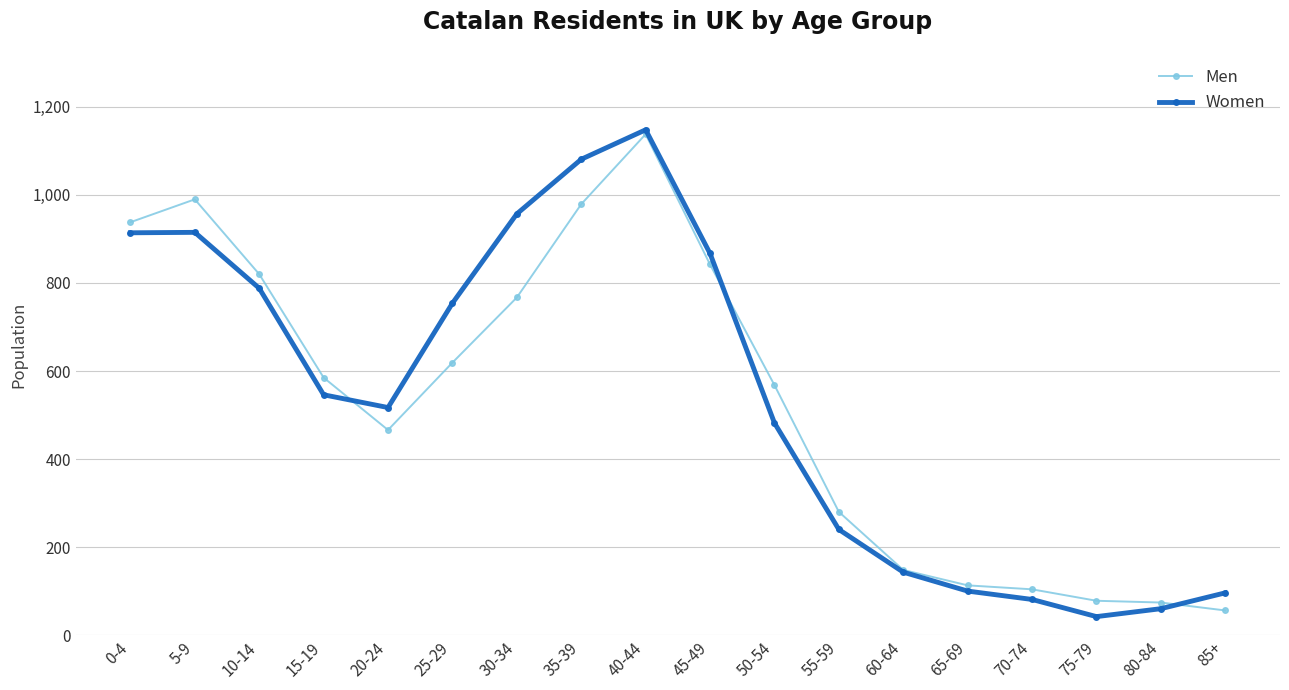

True or false: Women has a value of 915 at 5-9.

True